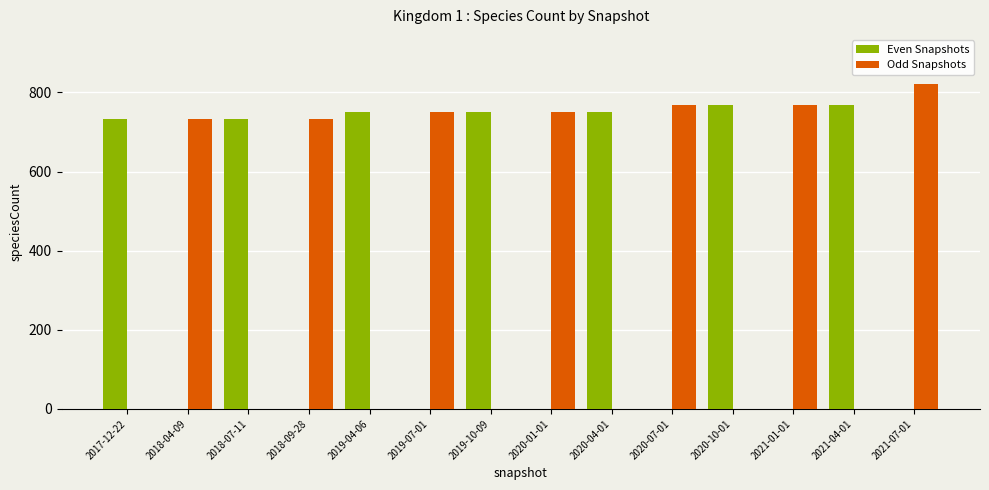

What are all the series names shown in the legend?

Even Snapshots, Odd Snapshots